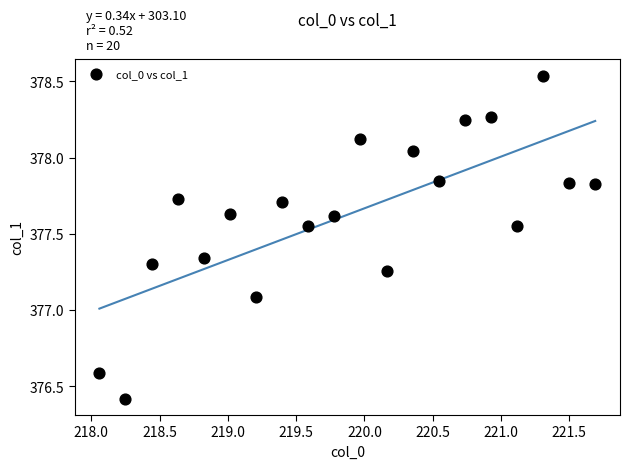

What is the range of X values (max minus min)?

3.6